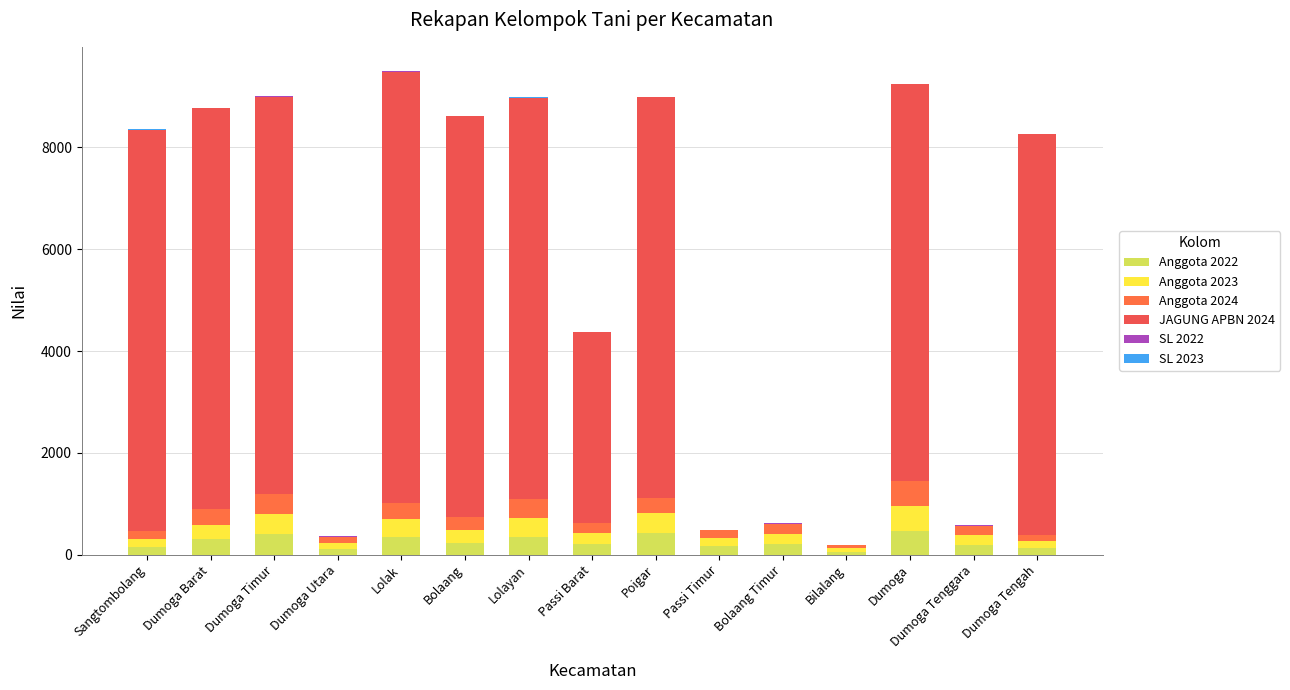

At which label is SL 2022 closest to 6?

Dumoga Barat